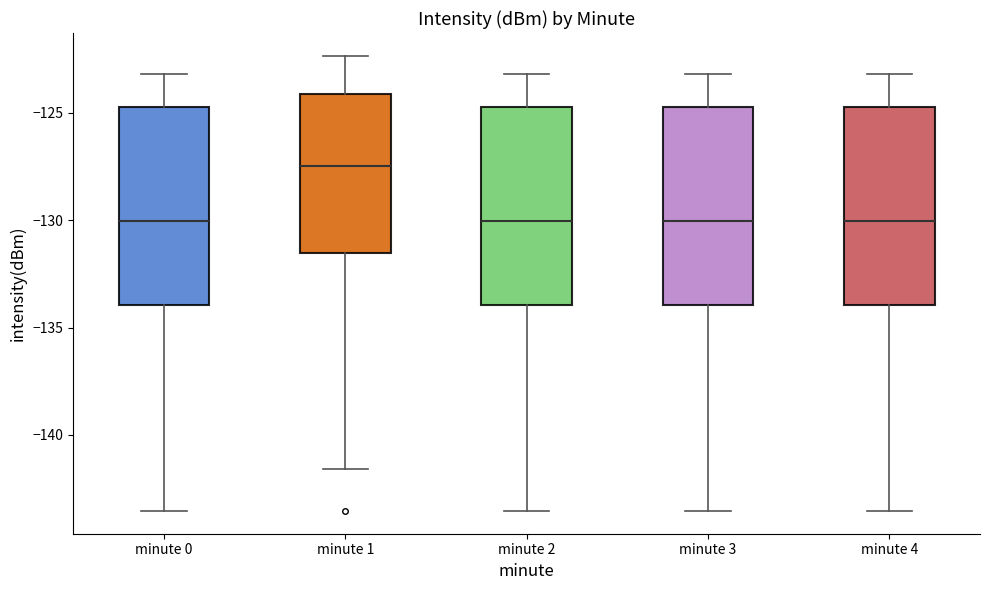

Reading left to right, read every box against the y-axis: the position of its median line, the range the box covers, and the ends of its whiskers. The values are not printed on the chart, so give them approximately, as read against the axis.

minute 0: median -130.0, box -134.0 to -125.0, whiskers -143.5 to -123.0
minute 1: median -127.5, box -131.5 to -124.0, whiskers -141.5 to -122.5
minute 2: median -130.0, box -134.0 to -125.0, whiskers -143.5 to -123.0
minute 3: median -130.0, box -134.0 to -125.0, whiskers -143.5 to -123.0
minute 4: median -130.0, box -134.0 to -125.0, whiskers -143.5 to -123.0